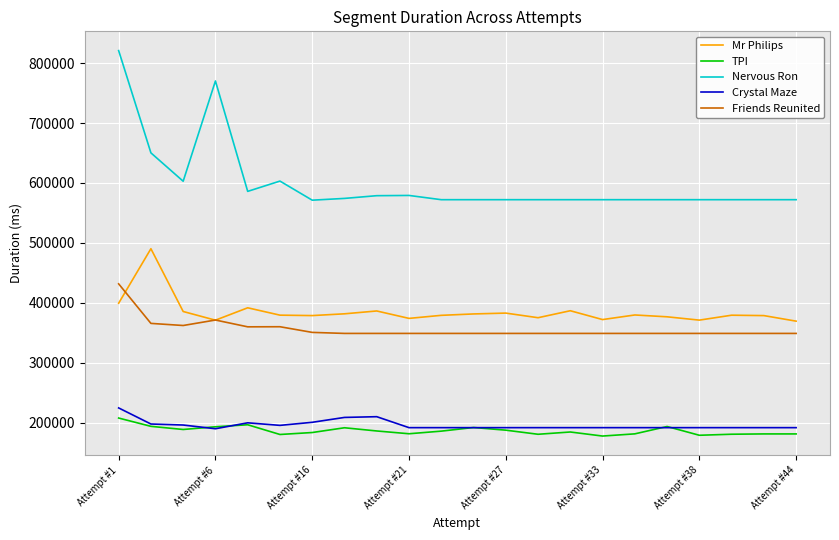

Which series has the largest total across all categories?

Nervous Ron